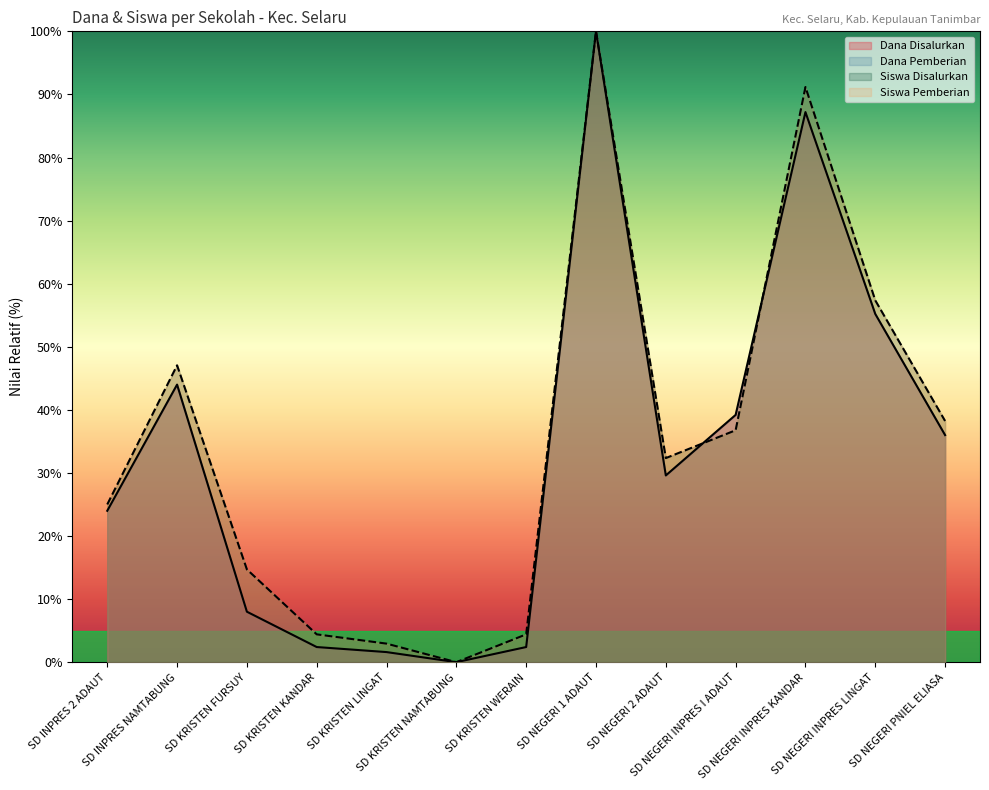

At which category does Dana Pemberian reach its first local peak?

SD INPRES NAMTABUNG